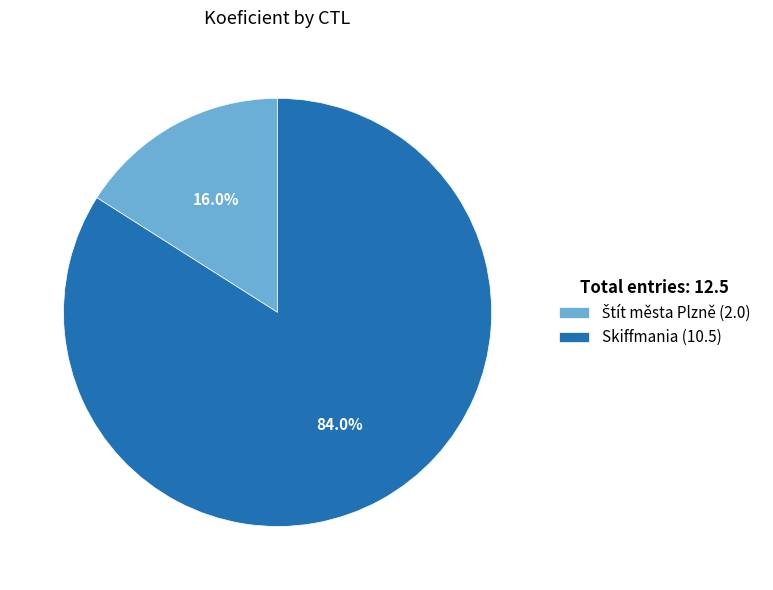

Which category accounts for the majority?

Skiffmania (10.5)